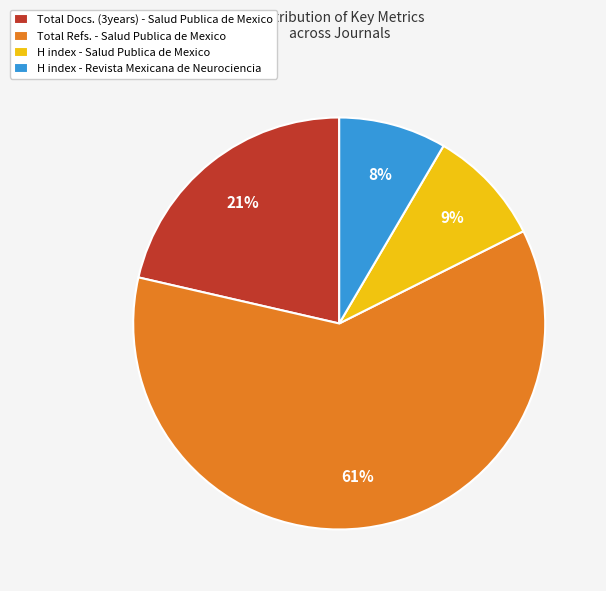

Rank the categories by value from lowest to highest.

H index - Revista Mexicana de Neurociencia, H index - Salud Publica de Mexico, Total Docs. (3years) - Salud Publica de Mexico, Total Refs. - Salud Publica de Mexico